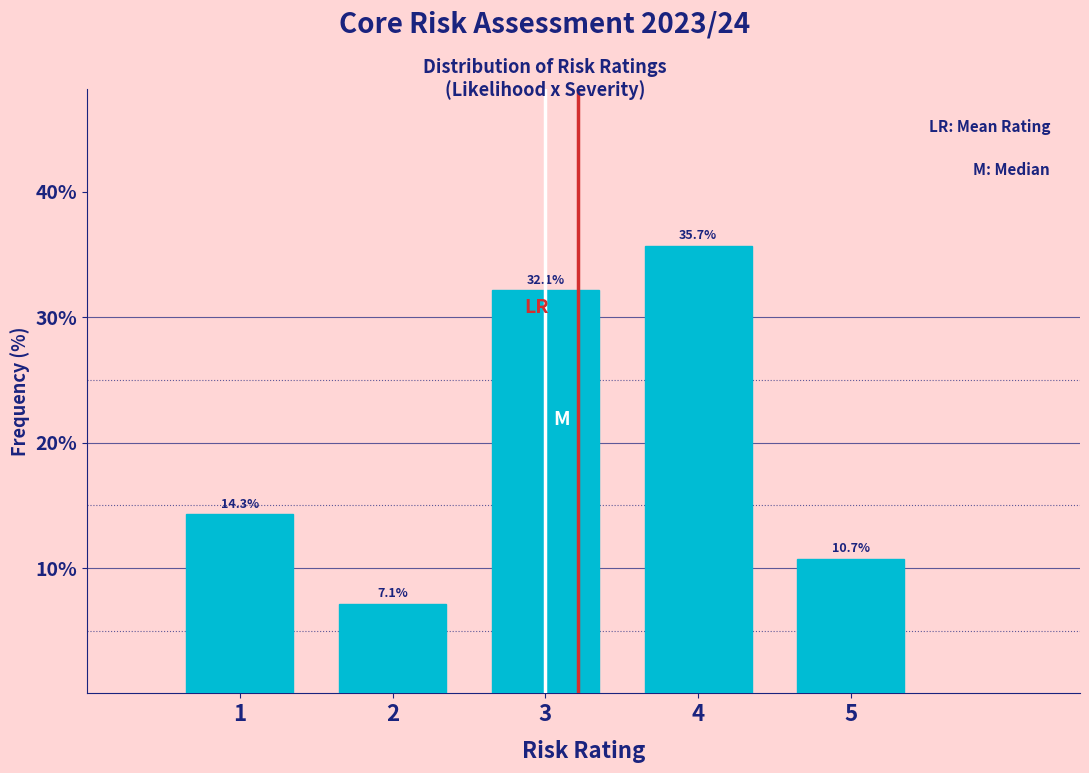

Reading left to right, list every bar in this chart as the range it spans on the x-axis followed by its height.

0.5 to 1.5: 14.3
1.5 to 2.5: 7.1
2.5 to 3.5: 32.1
3.5 to 4.5: 35.7
4.5 to 5.5: 10.7